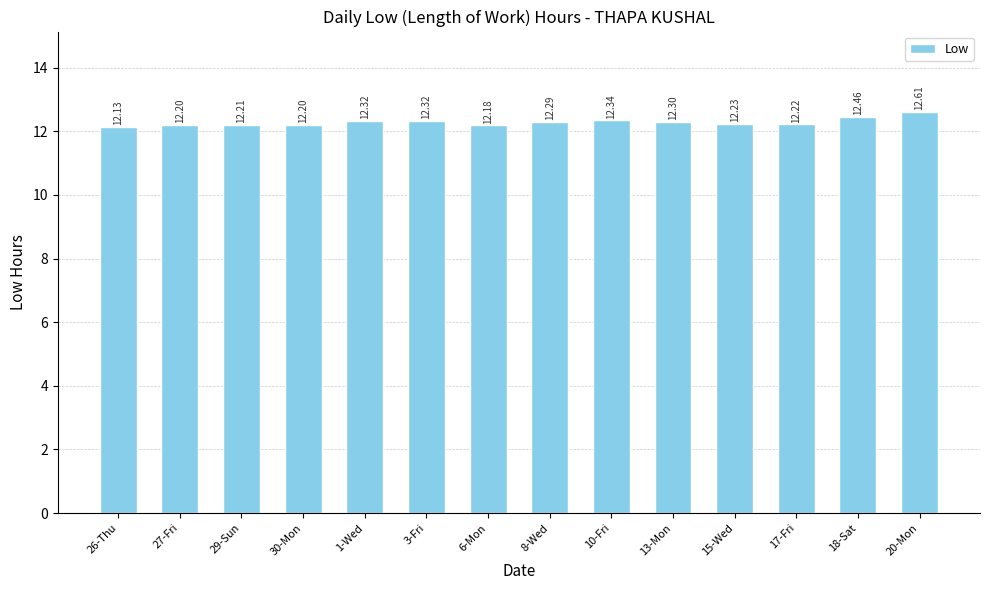

Count the number of categories in the chart.

14